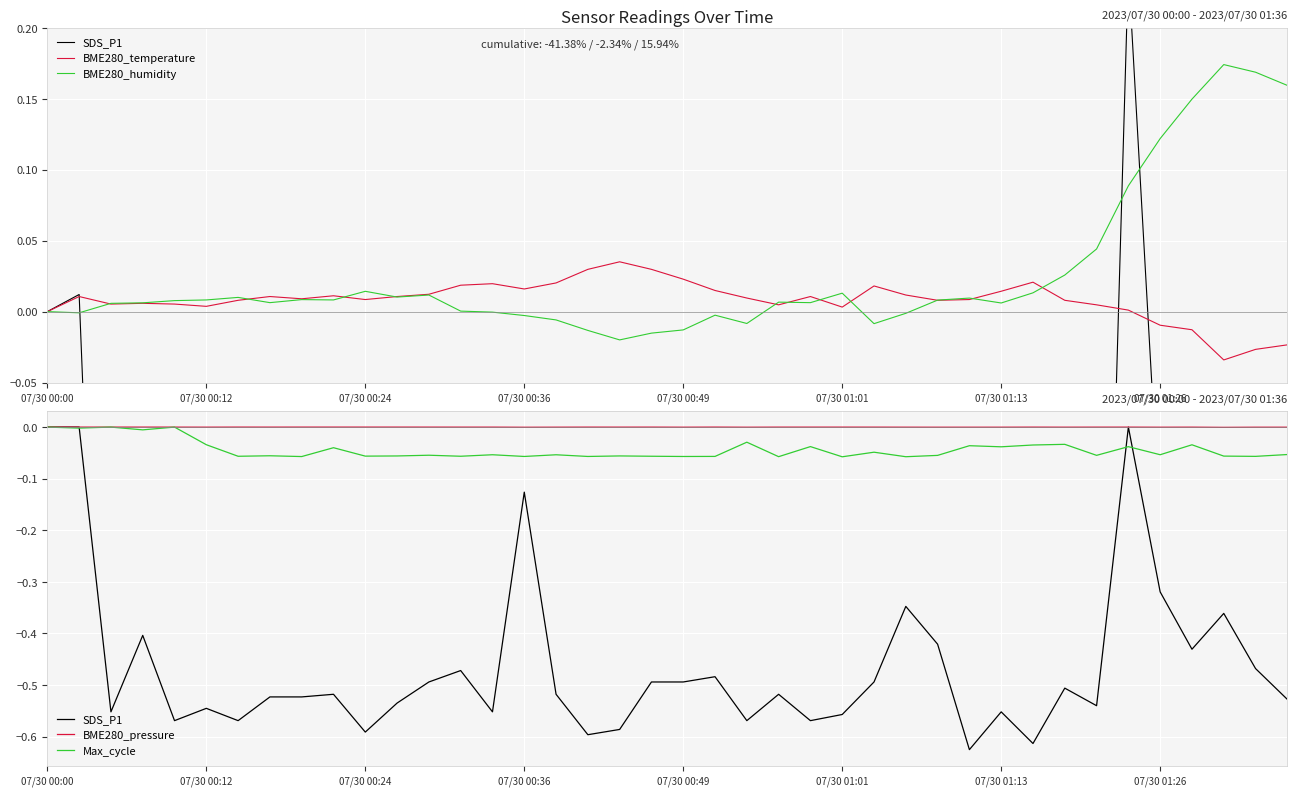

What is the total value across all series at 07/30 00:24?

-0.6